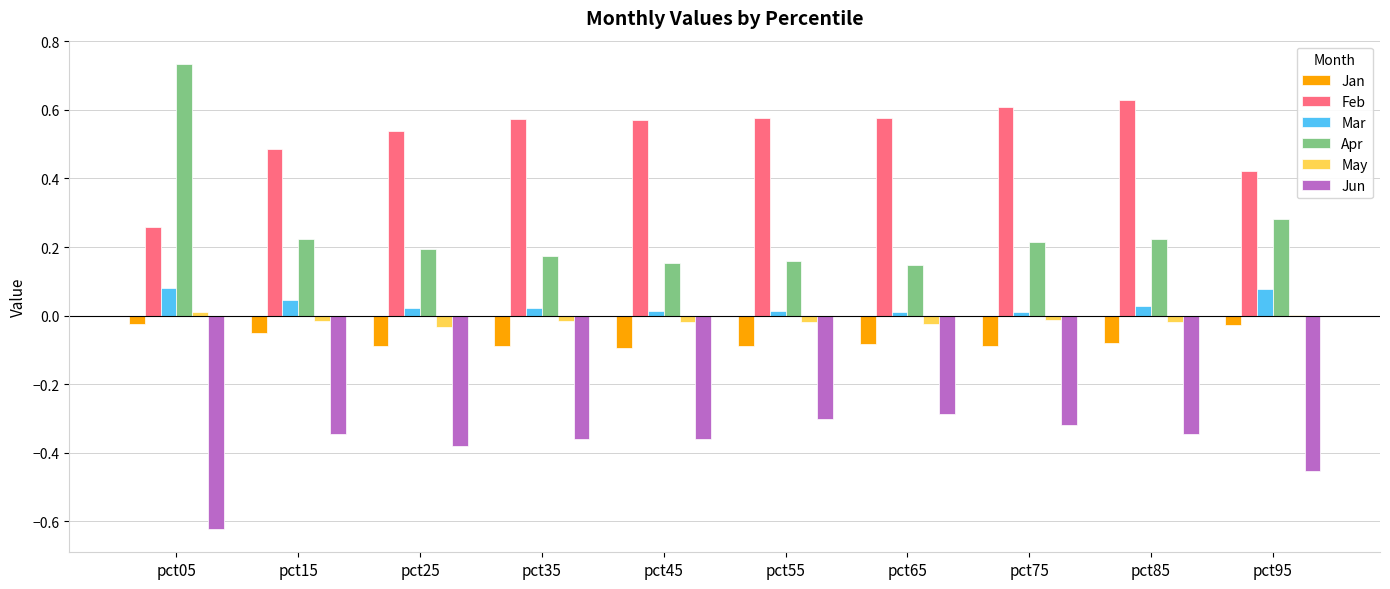

What is the spread (max minus min) of values at pct85?

1.0